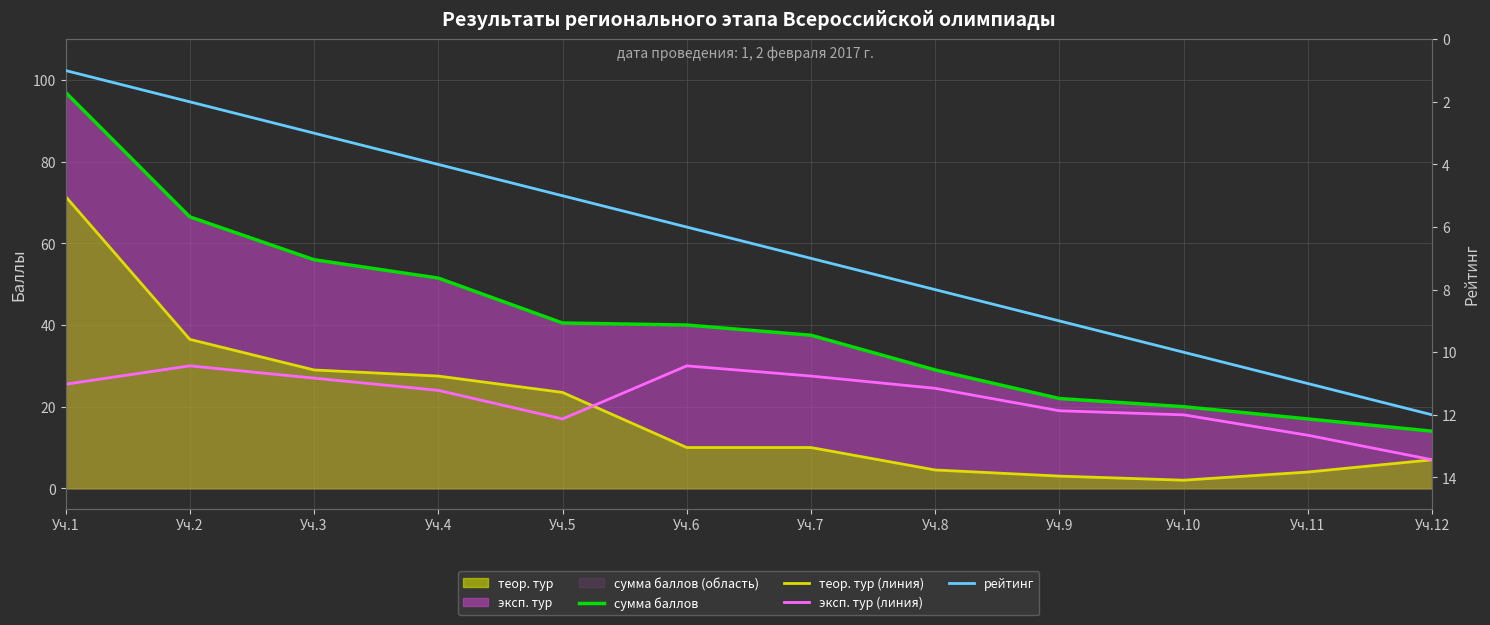

At which category is the sum across all series the highest?

Уч.1